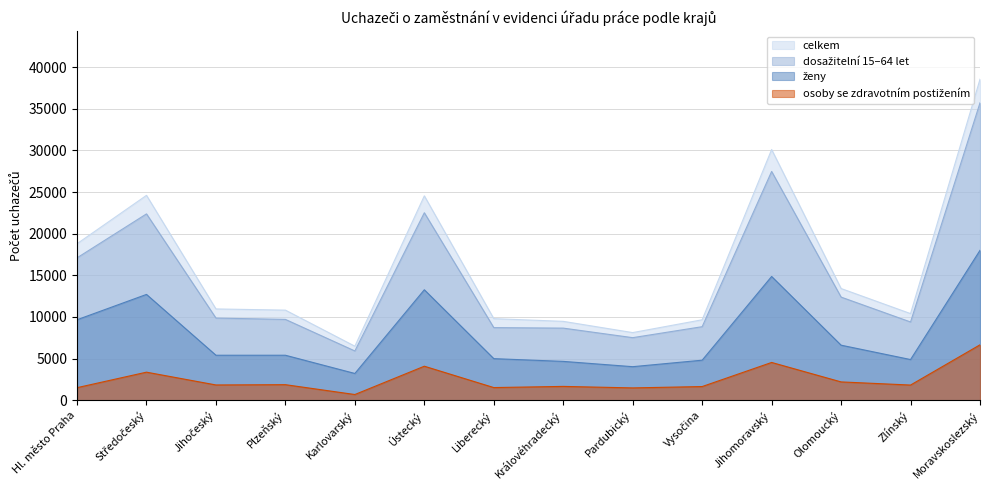

What is the label of the 11th point from the right?

Plzeňský